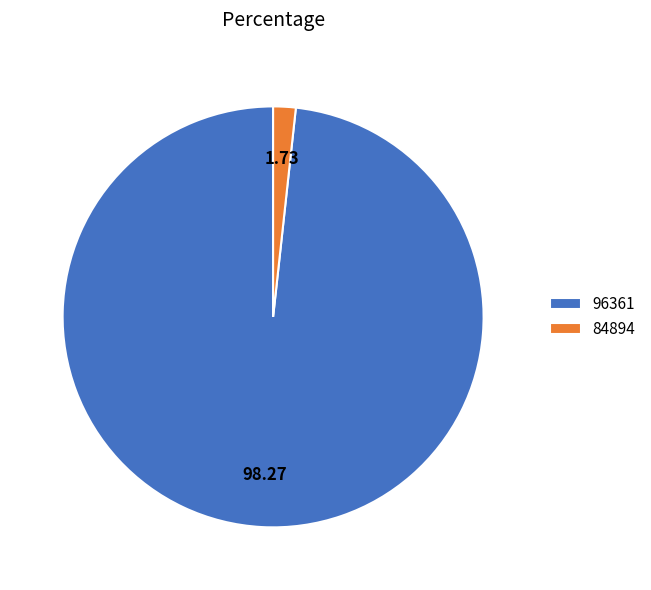

The 84894 slice represents 10% of the pie. True or false?

False